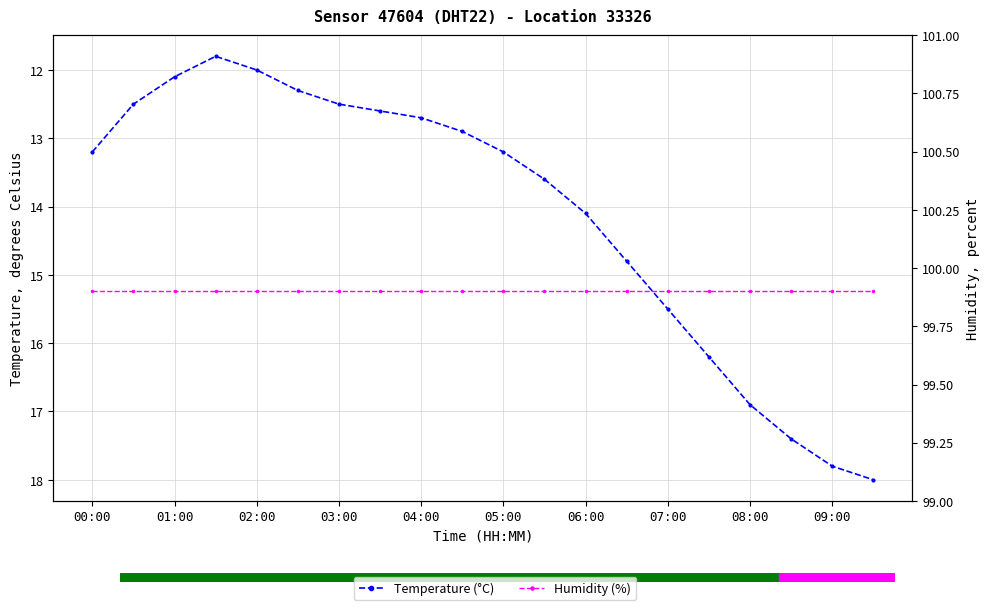

How many lines are shown in the chart?

2